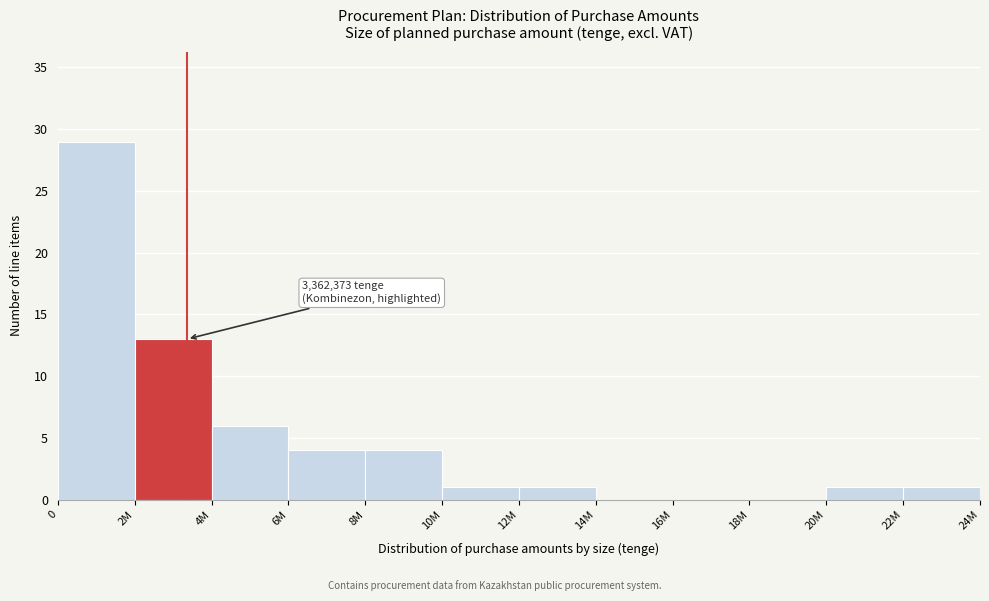

Reading left to right, transcribe all the data shown in this chart.

0=29	2M=13	4M=6	6M=4	8M=4	10M=1	12M=1	14M=0	16M=0	18M=0	20M=1	22M=1